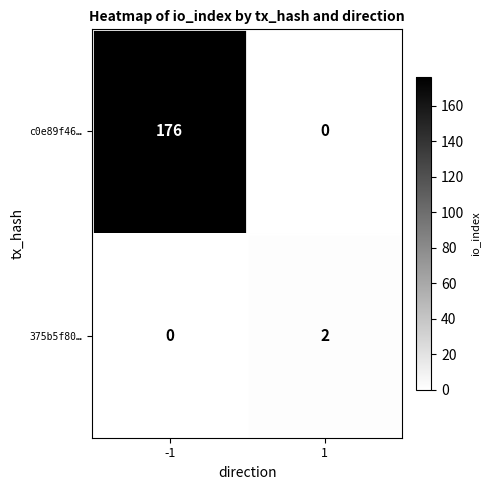

At which category is the sum across all series the highest?

-1